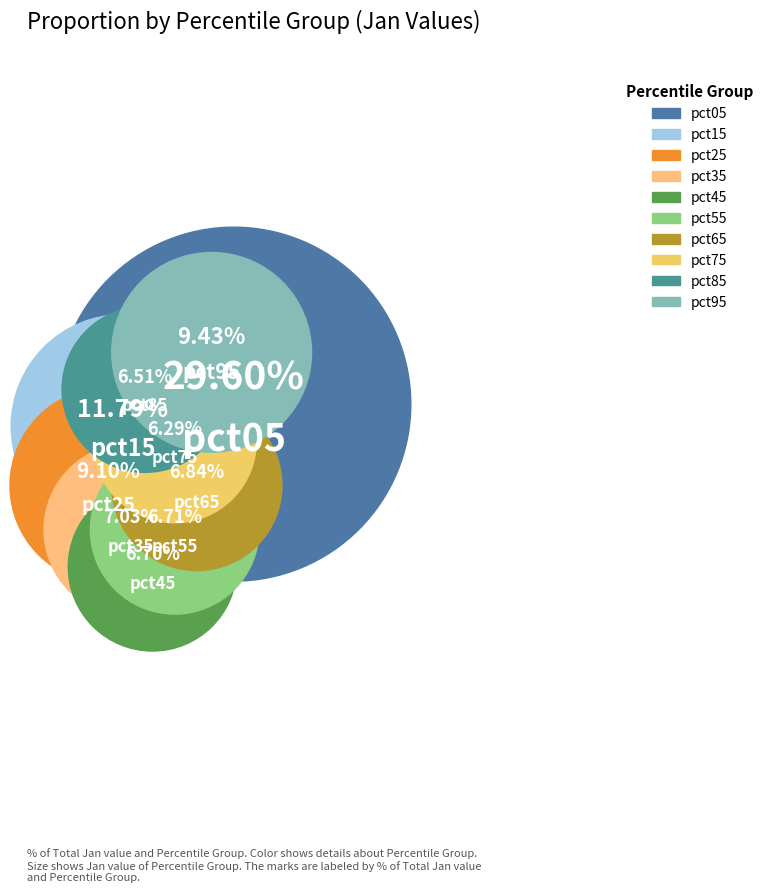

To the nearest percent, what portion does pct65 represent?

7%